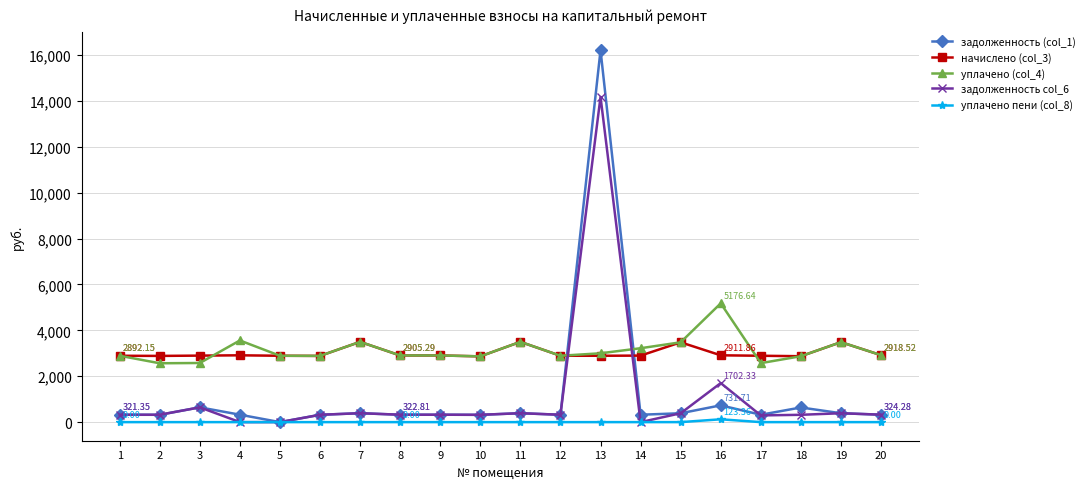

What is the greatest value displayed?

16207.5